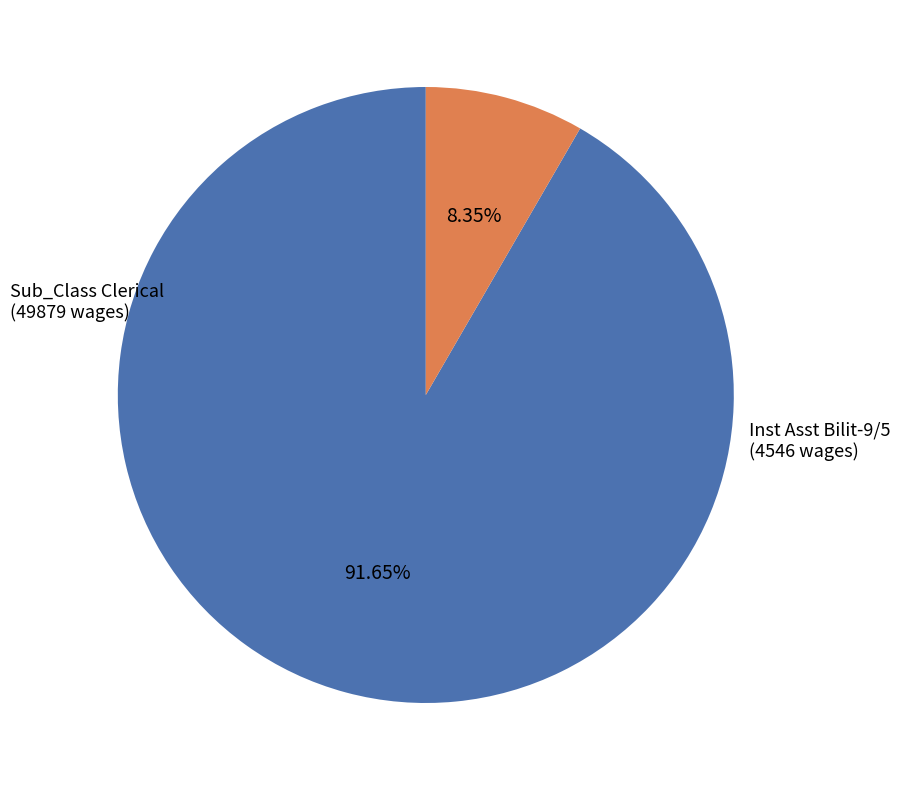

To the nearest percent, what is the combined percentage of Sub_Class Clerical and Inst Asst Bilit-9/5?

100%